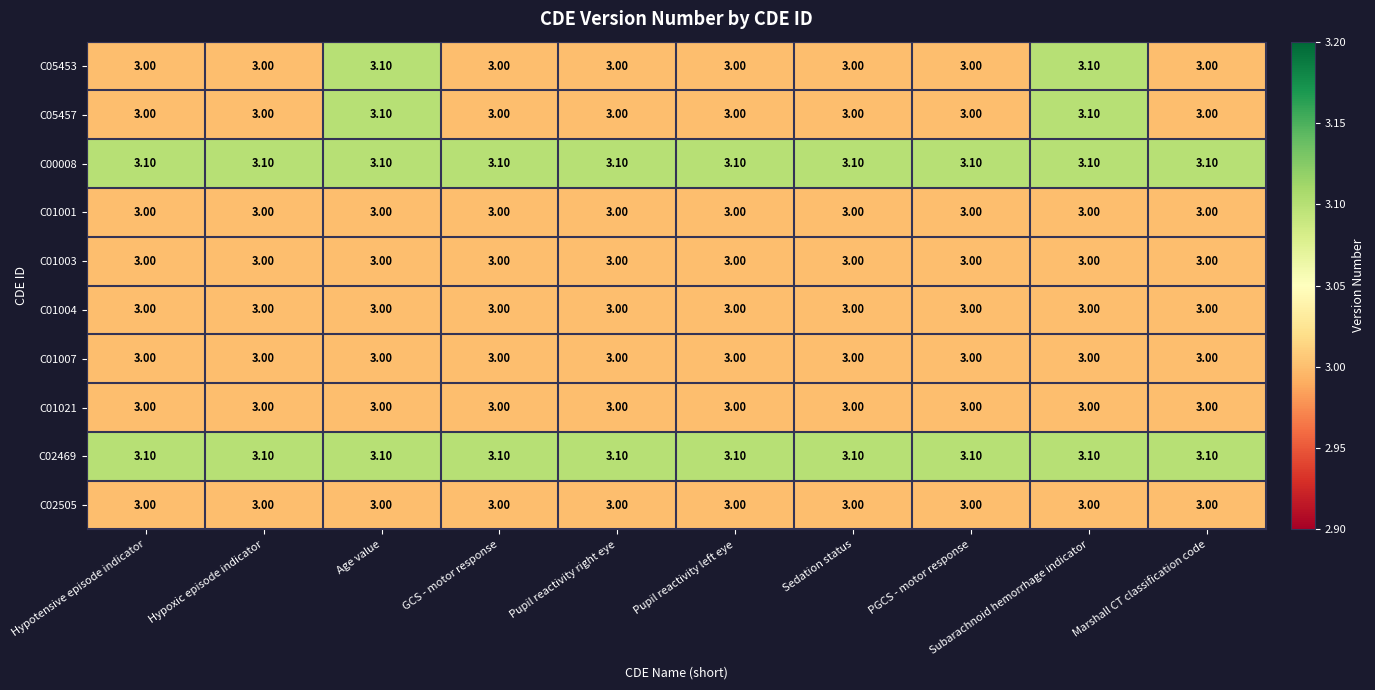

At how many categories does at least one series exceed 3?

10